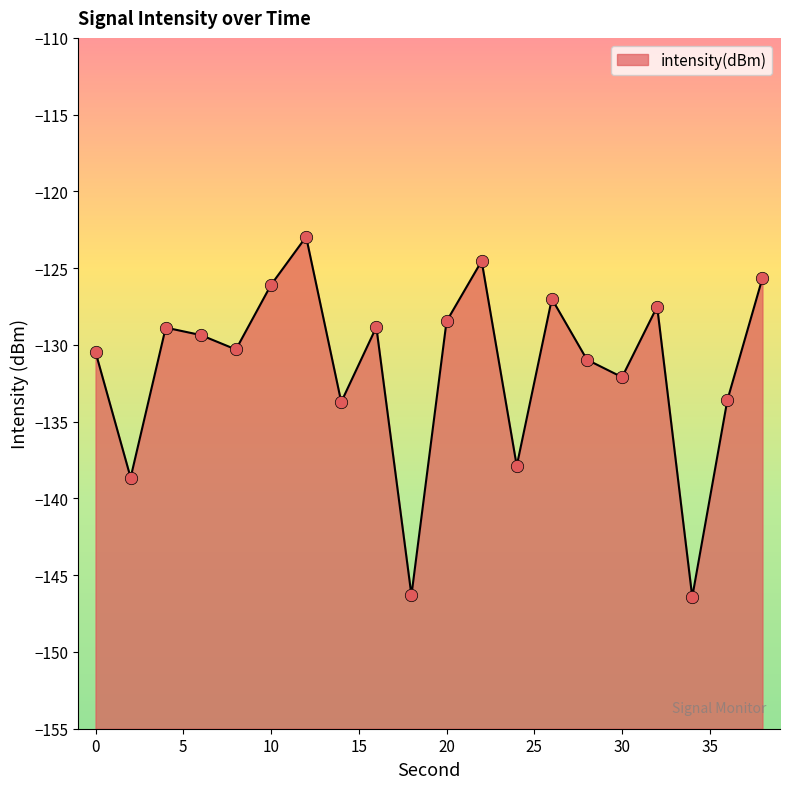

Between 20 and 2, which is larger?

20